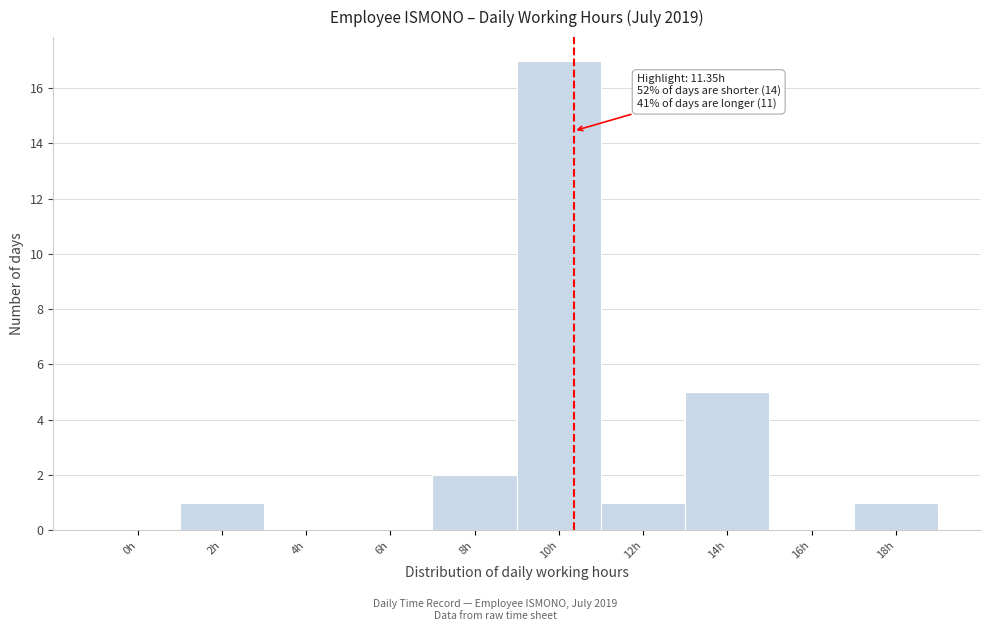

Reading right to left, extract all data points from this chart.

18h=1	16h=0	14h=5	12h=1	10h=17	8h=2	6h=0	4h=0	2h=1	0h=0